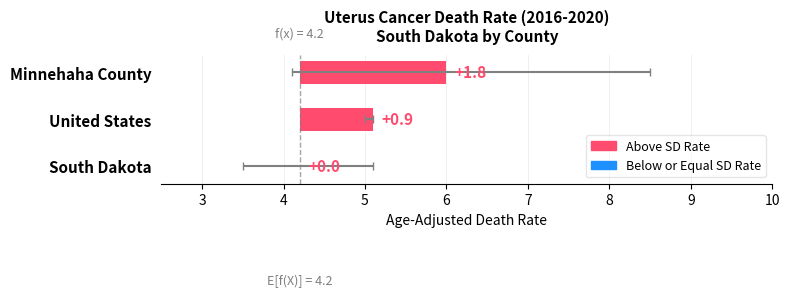

Are the bars grouped side by side (vs. stacked)?

No